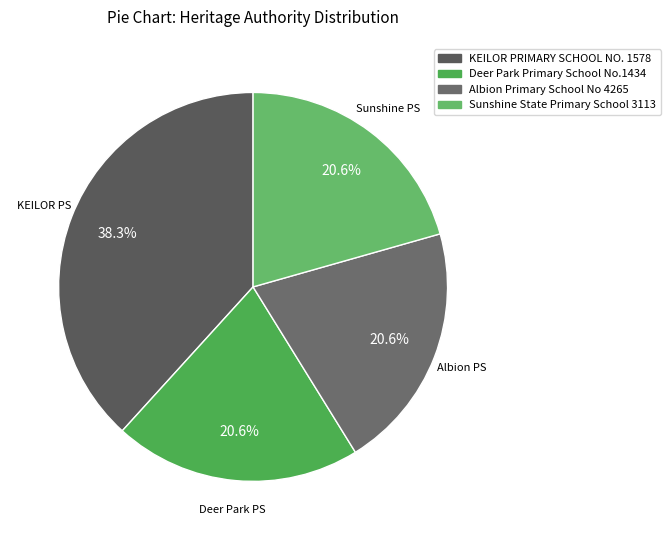

To the nearest percent, what is the difference between the largest and smallest slice percentages?

18%